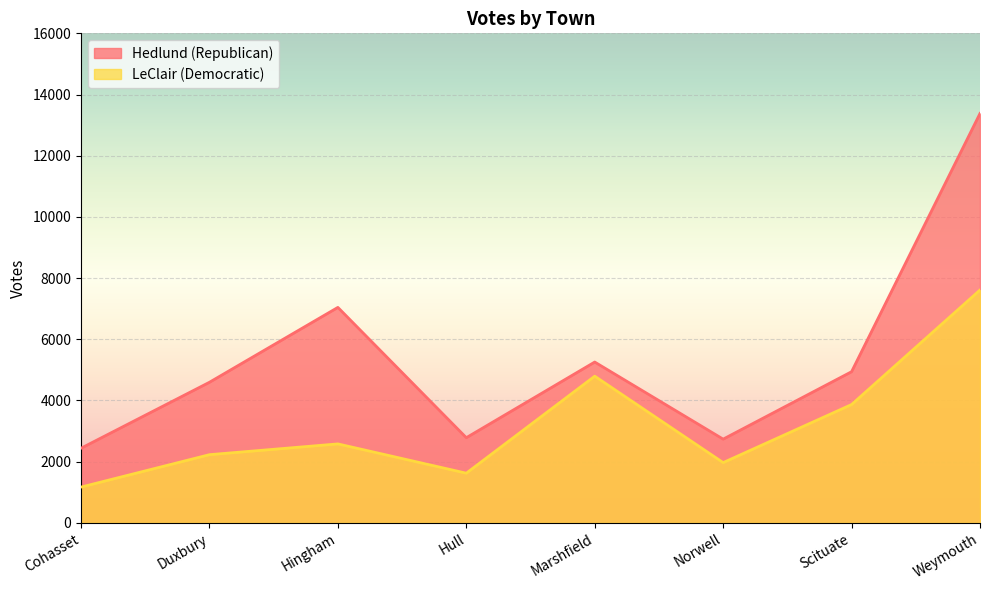

What is the sum of the LeClair (Democratic) values at Hingham and Cohasset?

3749